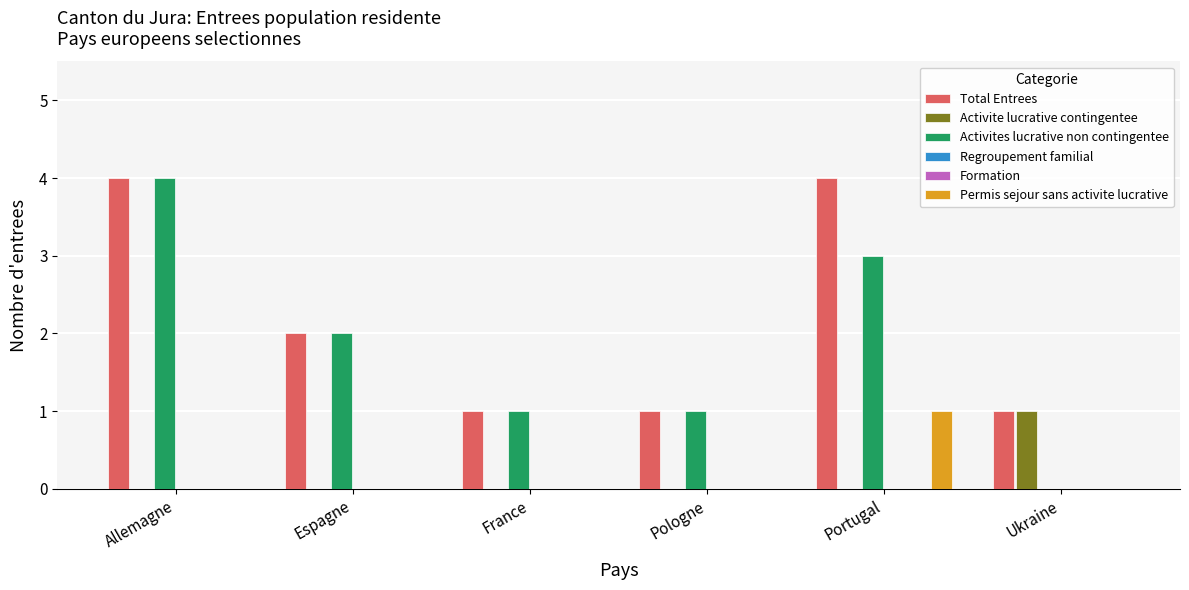

How many data points in Activite lucrative contingentee are above 0?

1